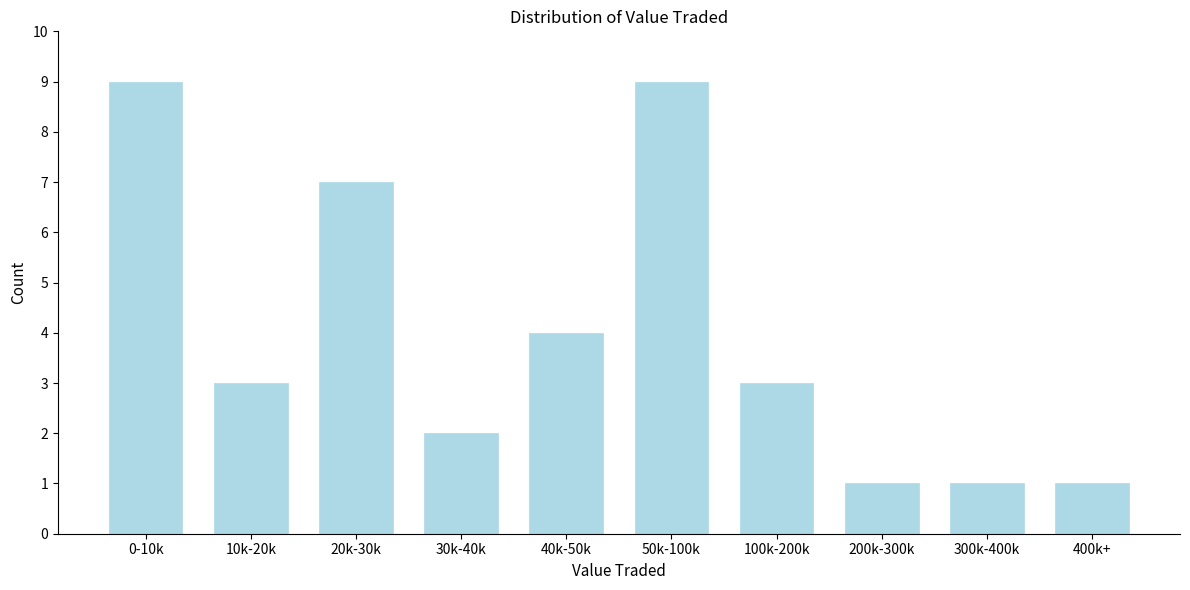

Reading right to left, what are all the values shown in this chart?

400k+=1	300k-400k=1	200k-300k=1	100k-200k=3	50k-100k=9	40k-50k=4	30k-40k=2	20k-30k=7	10k-20k=3	0-10k=9